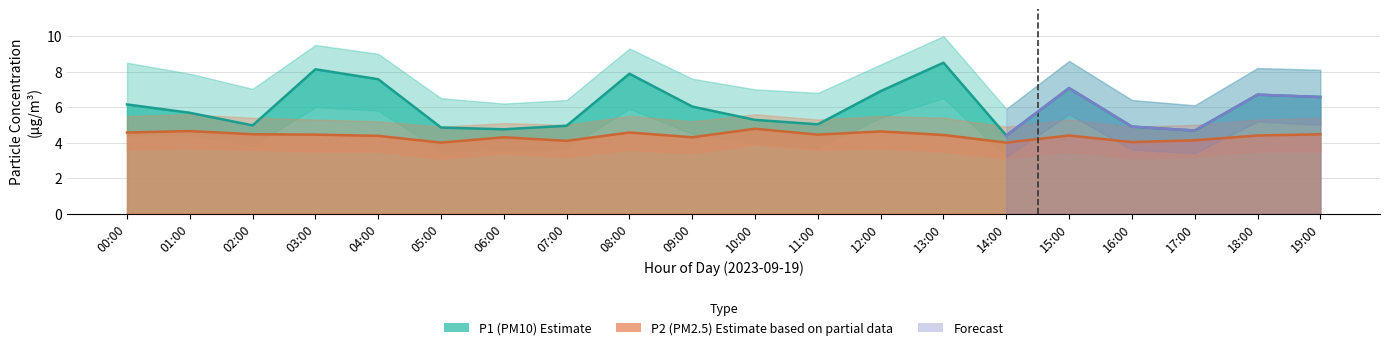

What is the total value across all series at 08:00?

12.4